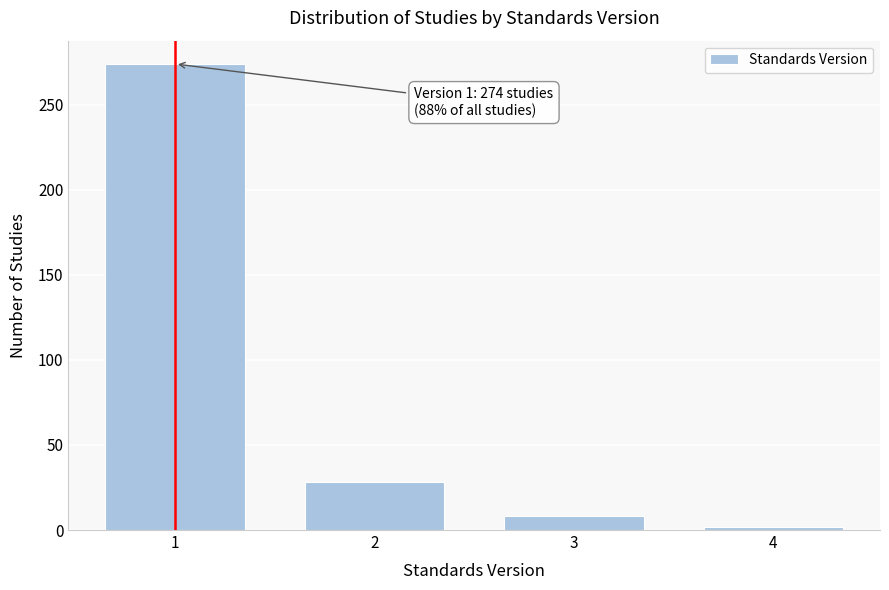

Reading right to left, what are all the values shown in this chart?

4=2	3=8	2=28	1=274